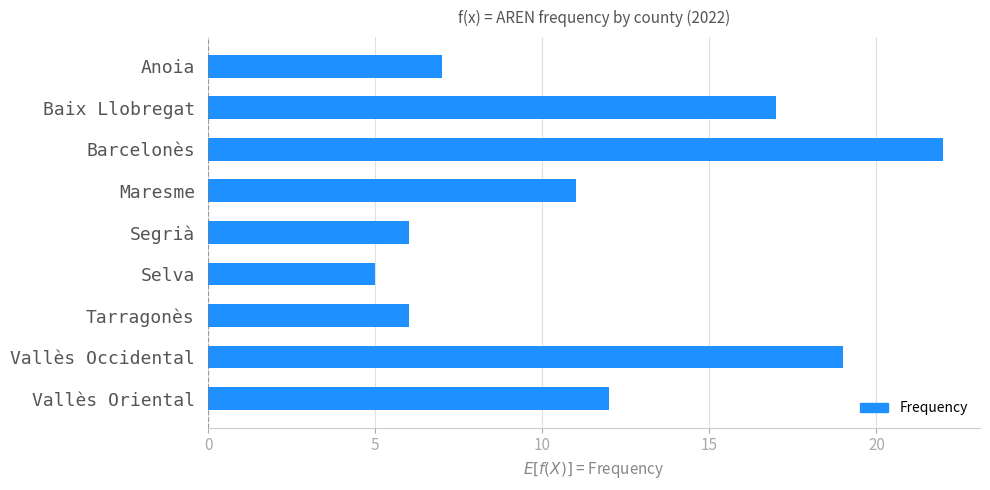

True or false: the data shows 8 at Selva.

False